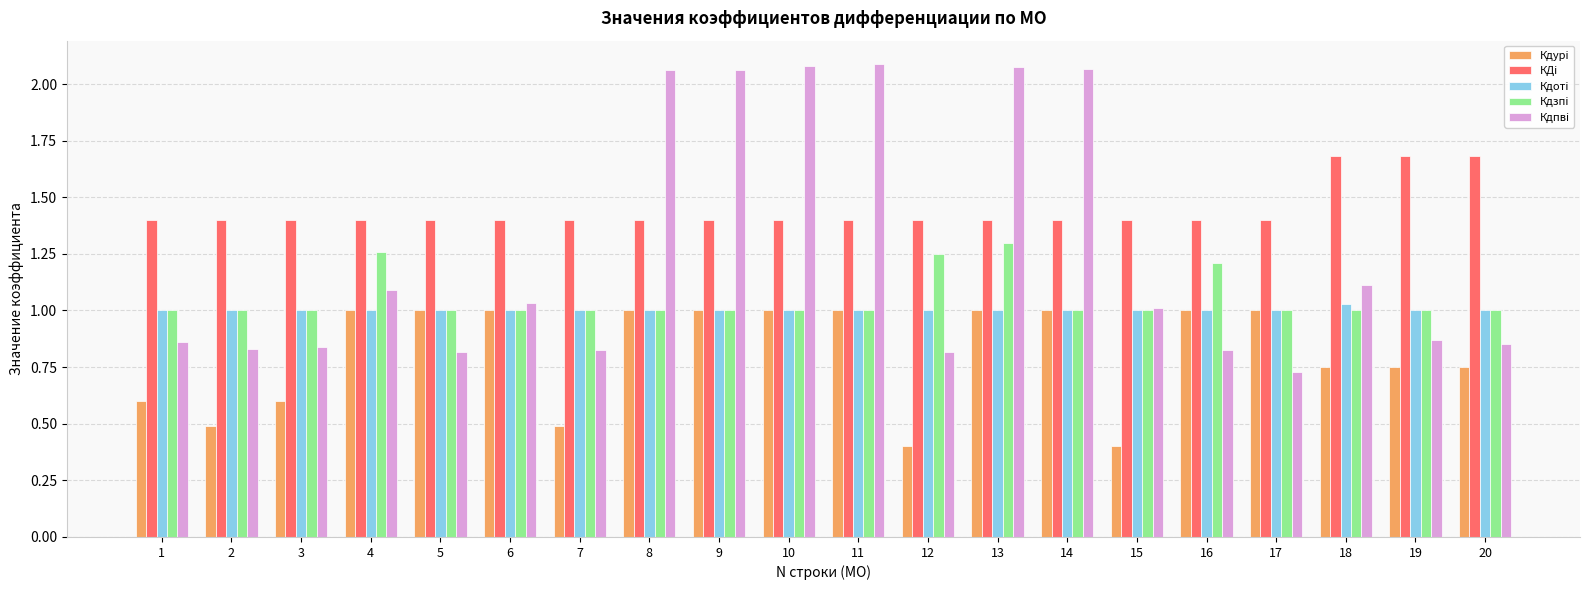

What is the minimum value shown in the chart?

0.4